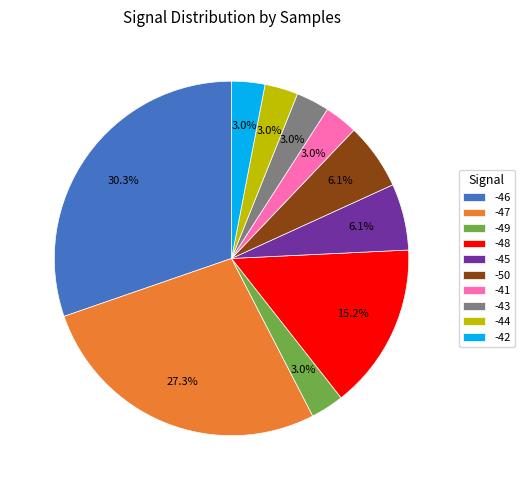

Between -48 and -46, which is larger?

-46